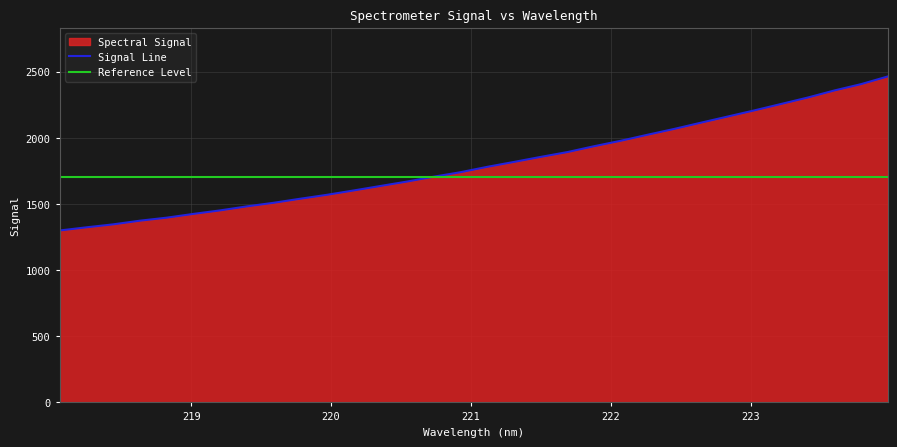

At which label is the value closest to 1881?

221.6902